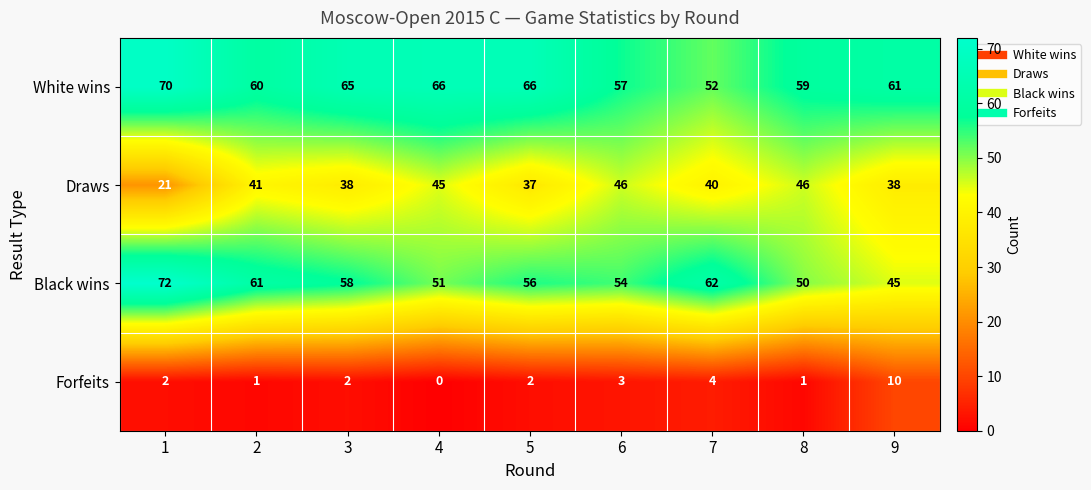

Rank the series by their maximum value, from lowest to highest.

Forfeits, Draws, White wins, Black wins